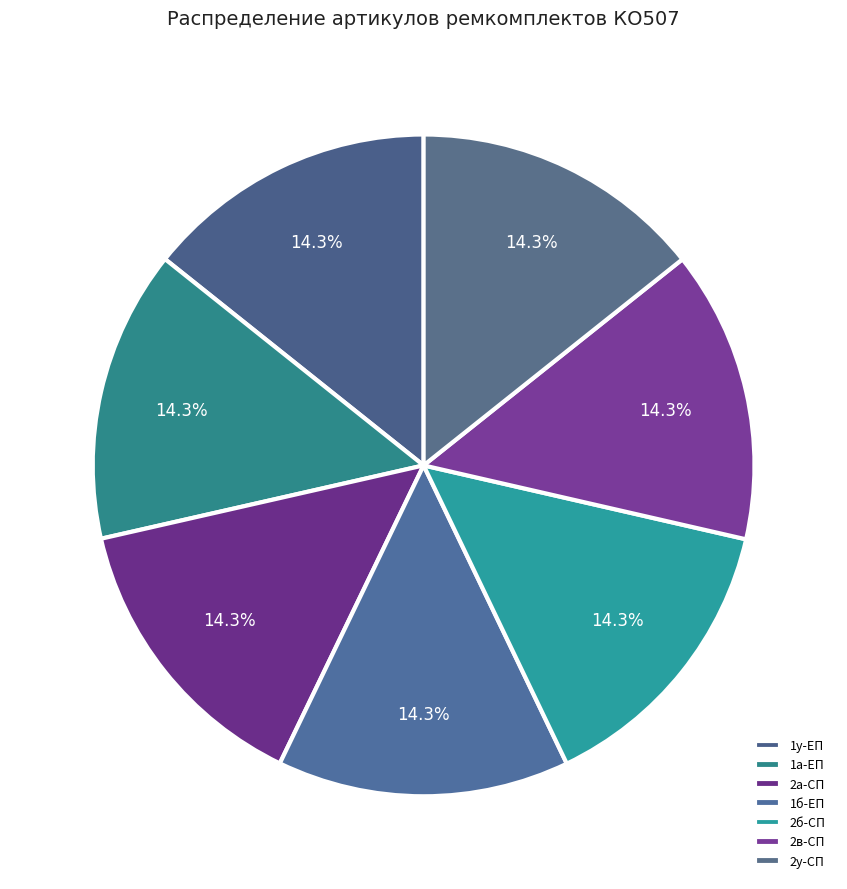

How many slices are in this pie chart?

7